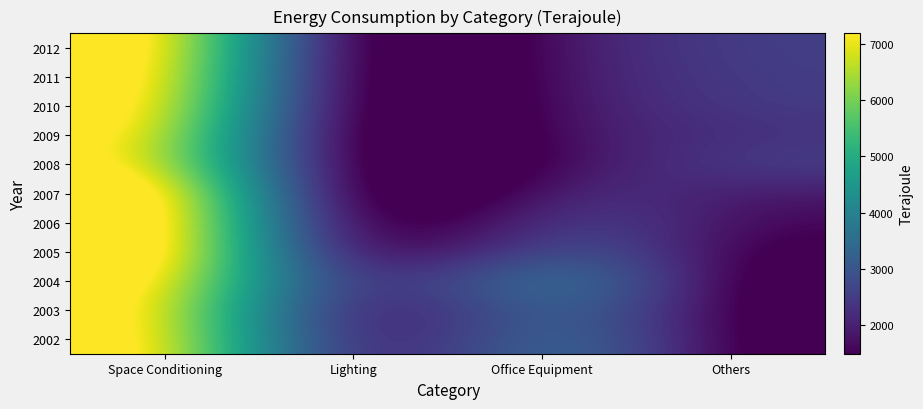

What is the smallest value displayed?

1491